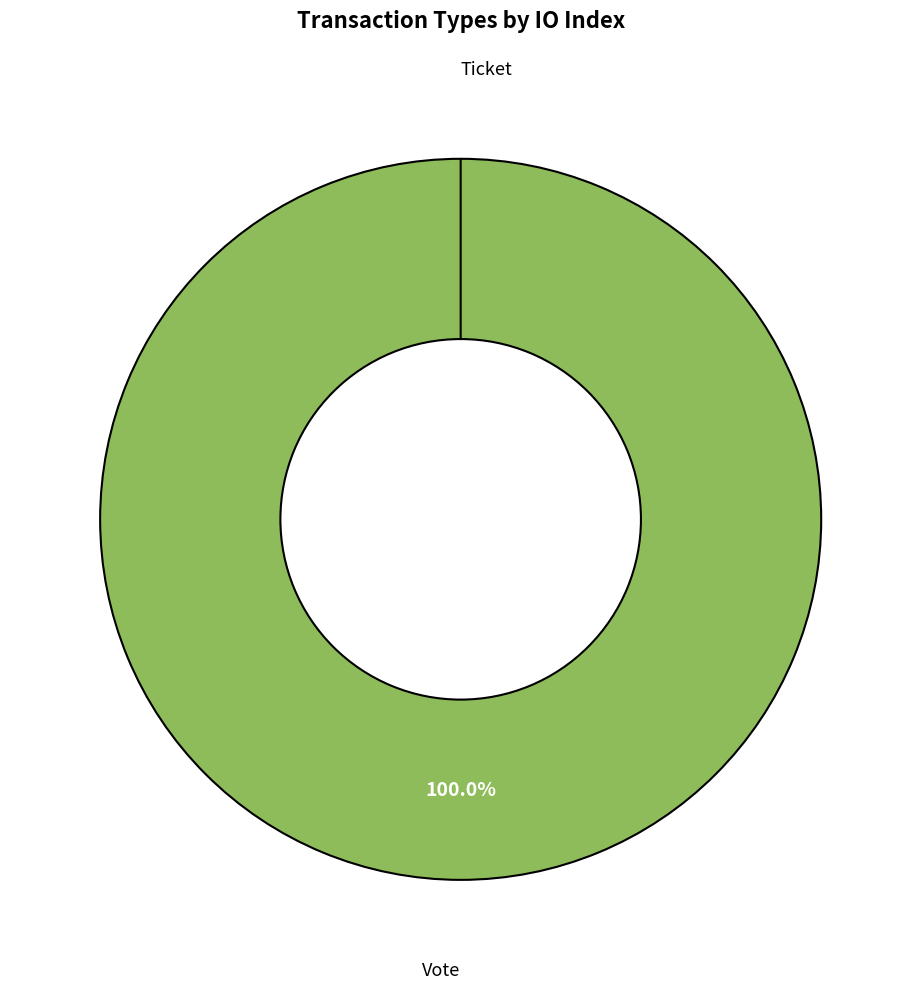

To the nearest percent, what is the average slice percentage?

50%